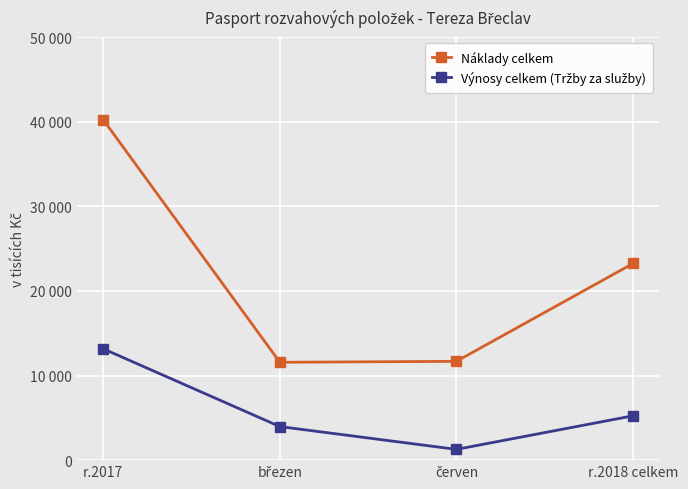

Which category has the lowest value in the Výnosy celkem (Tržby za služby) series?

červen